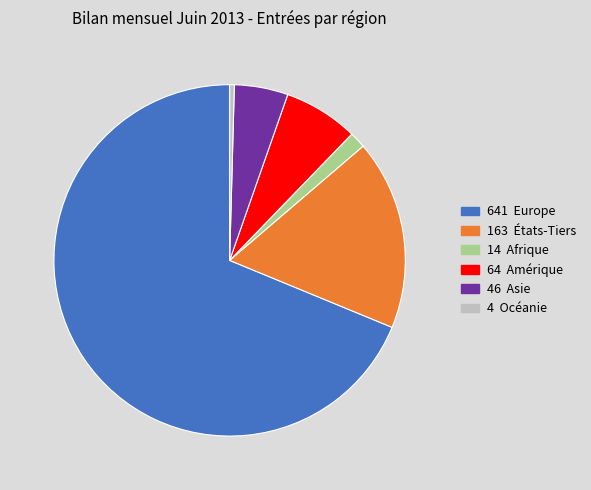

Is there any slice that represents more than half of the pie?

Yes